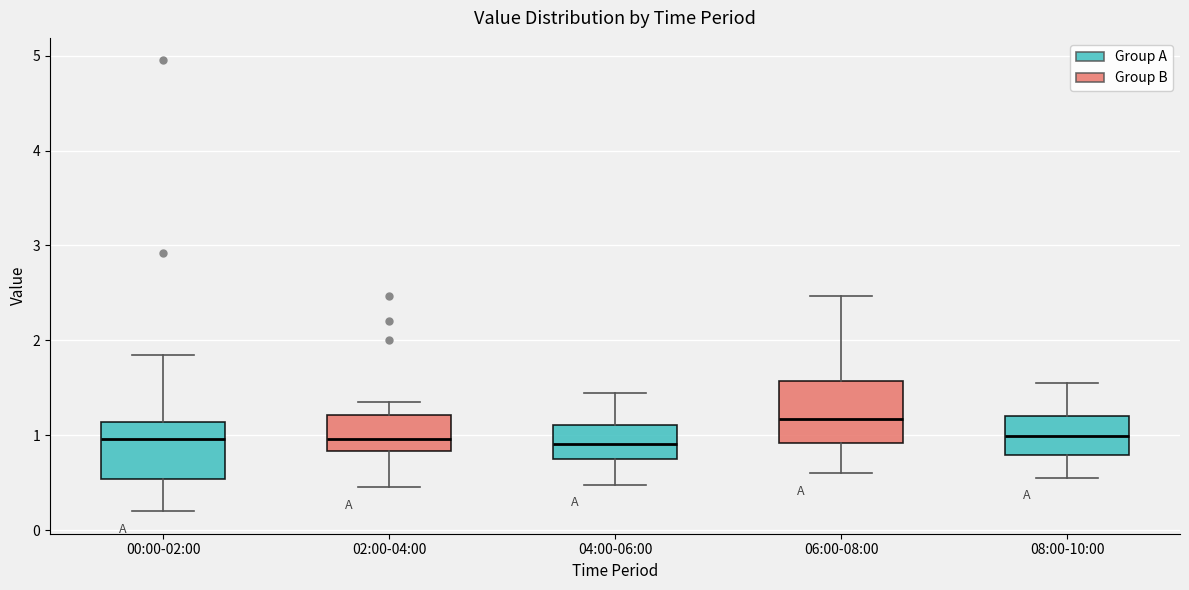

Reading left to right, transcribe this box plot: for each box, give where its median line is, the range the box spans, and where its two whiskers end, as read against the y-axis. The values are not printed on the chart, so give them approximately, as read against the axis.

00:00-02:00: median 1.0, box 0.5 to 1.1, whiskers 0.2 to 1.9
02:00-04:00: median 1.0, box 0.8 to 1.2, whiskers 0.5 to 1.4
04:00-06:00: median 0.9, box 0.8 to 1.1, whiskers 0.5 to 1.5
06:00-08:00: median 1.2, box 0.9 to 1.6, whiskers 0.6 to 2.5
08:00-10:00: median 1.0, box 0.8 to 1.2, whiskers 0.6 to 1.6